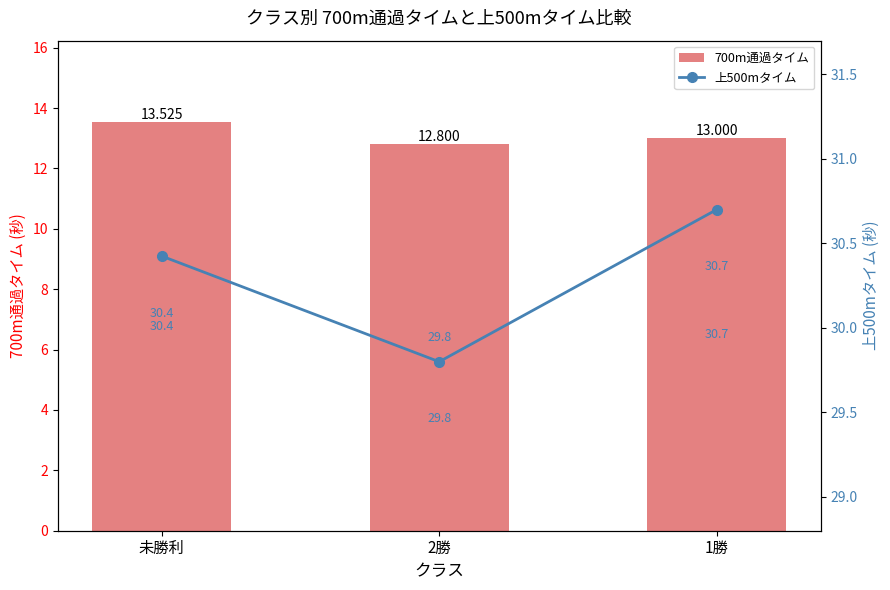

List the labels in order of 700m通過タイム value, smallest first.

2勝, 1勝, 未勝利